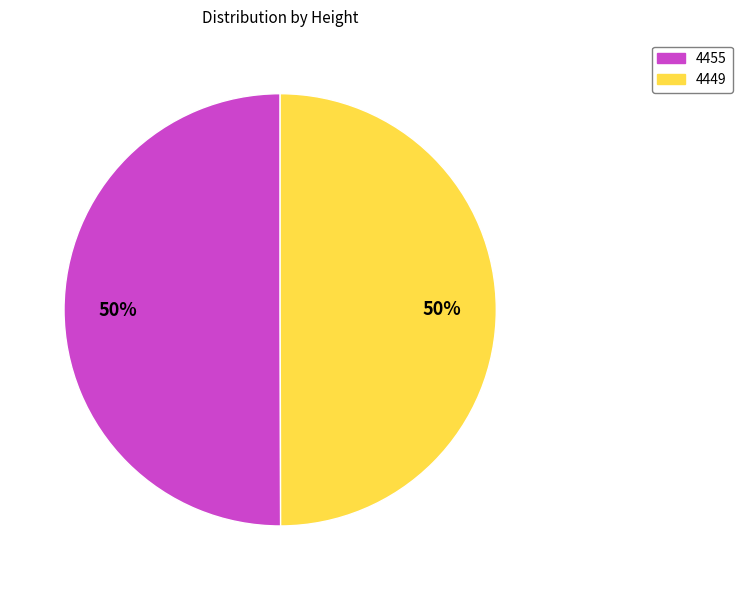

What is the ratio of the value at 4449 to the value at 4455?

1.0